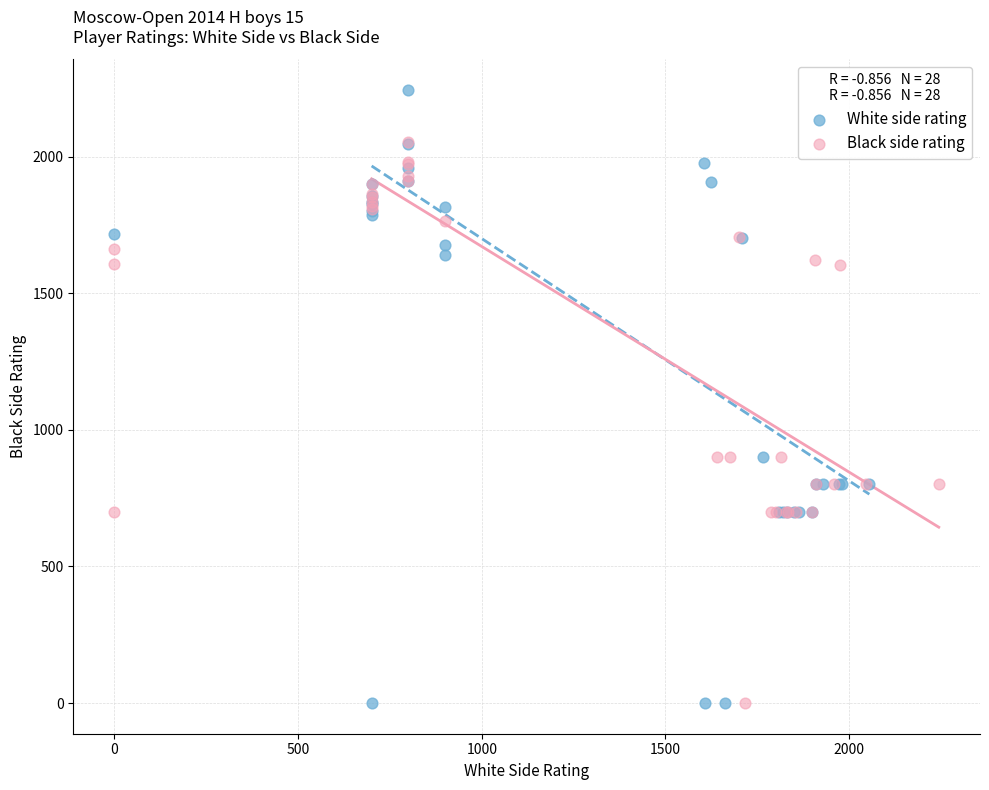

Which series contains the highest Y value?

White side rating